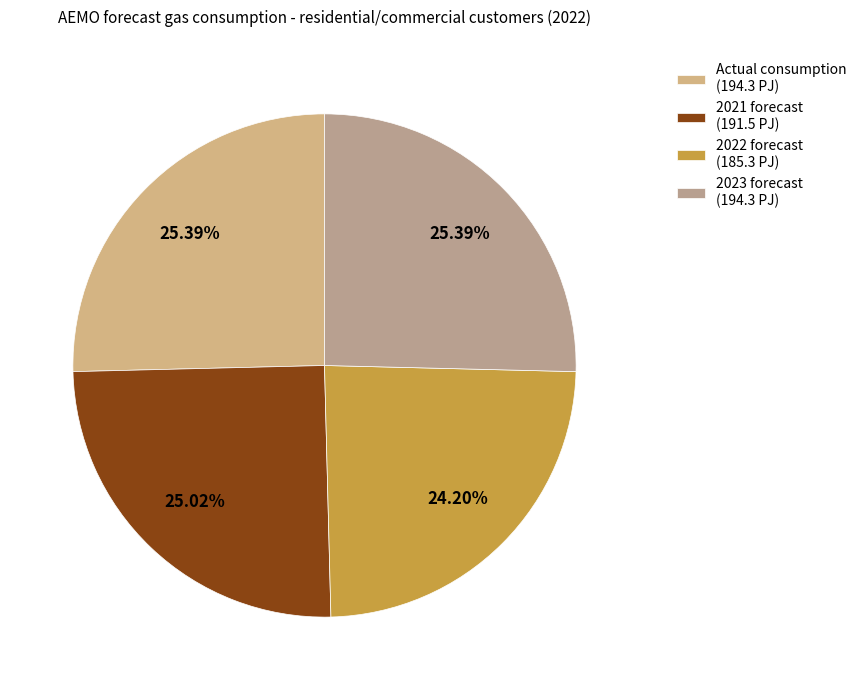

How many slices are in this pie chart?

4